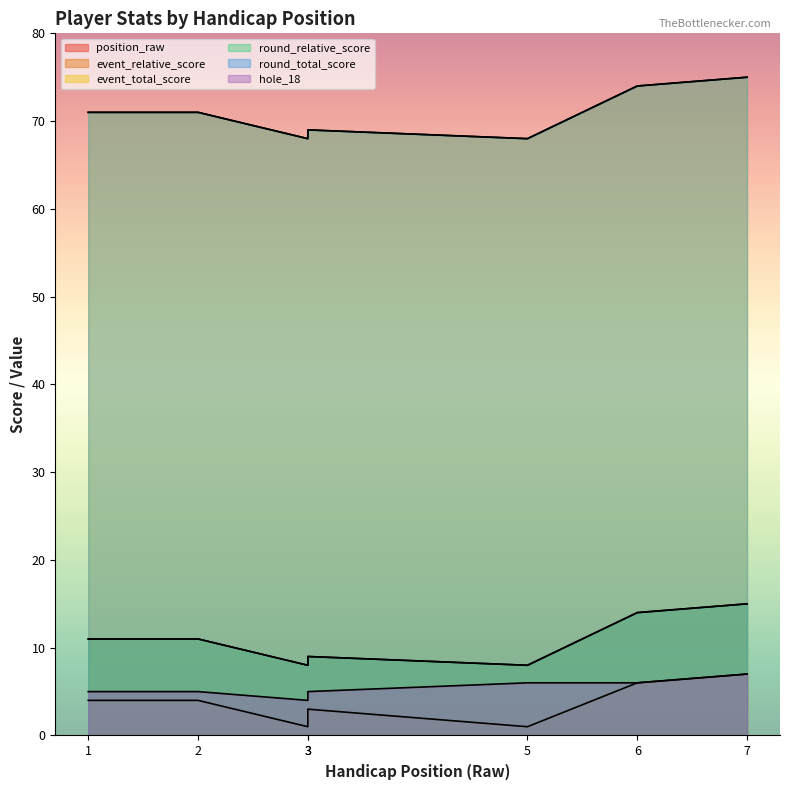

True or false: event_relative_score has a value of 9 at 3.

True